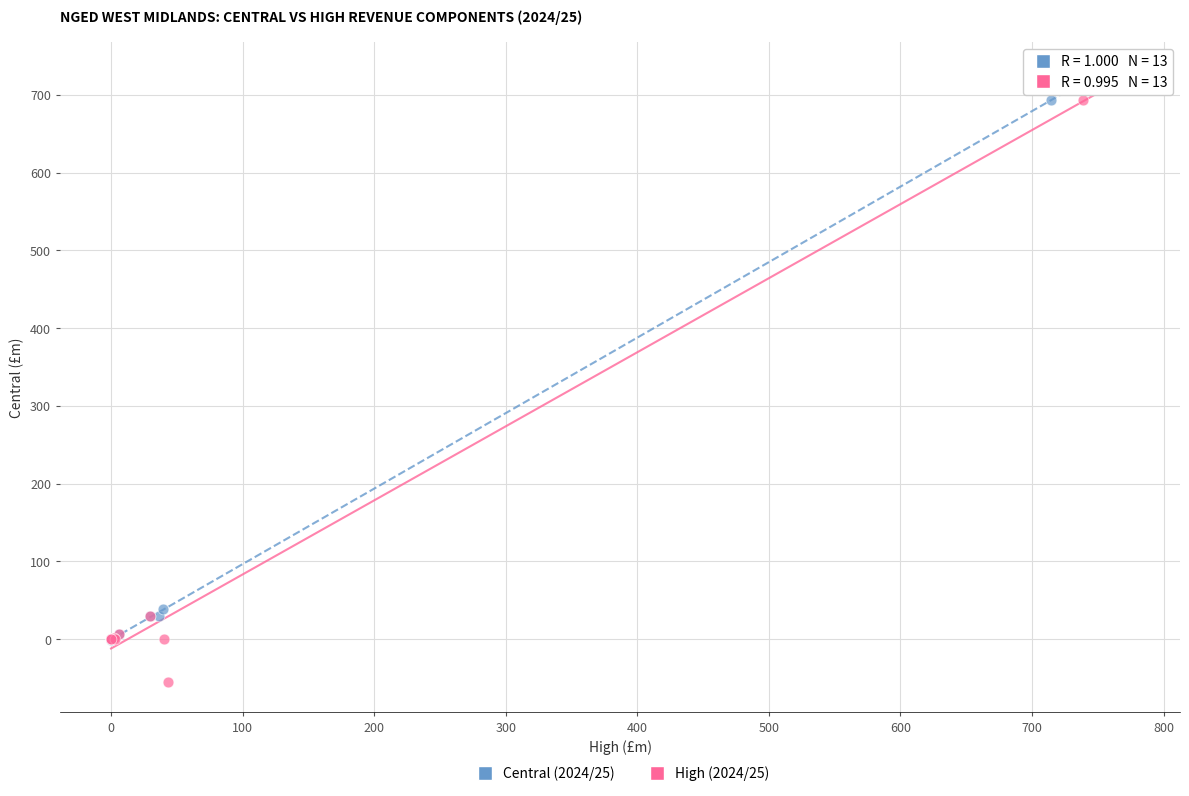

Which series has the largest Y range (max minus min)?

High (2024/25)